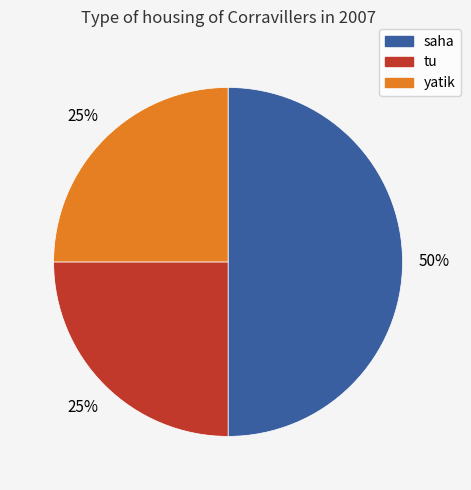

True or false: yatik accounts for 38% of the total.

False